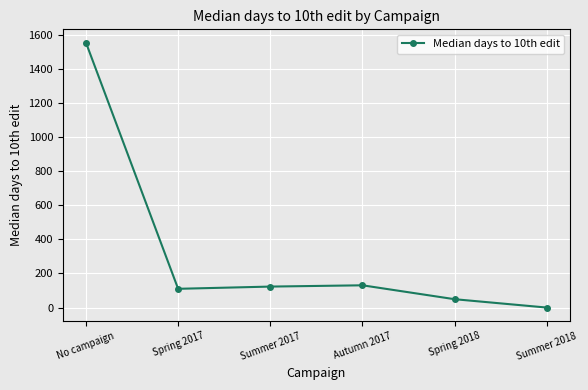

How many values exceed 123?

3